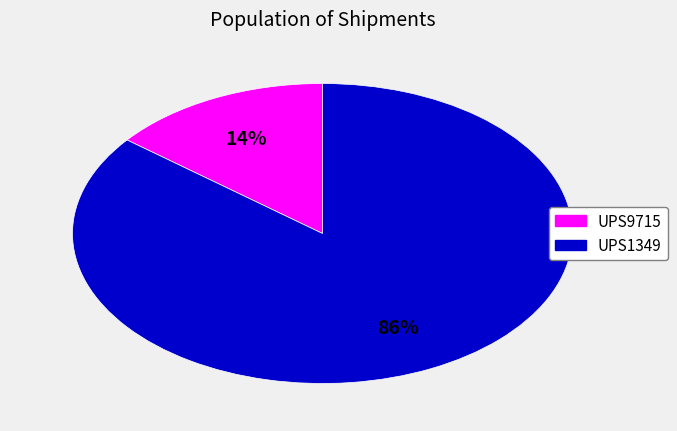

Which slice represents more than half of the pie?

UPS1349